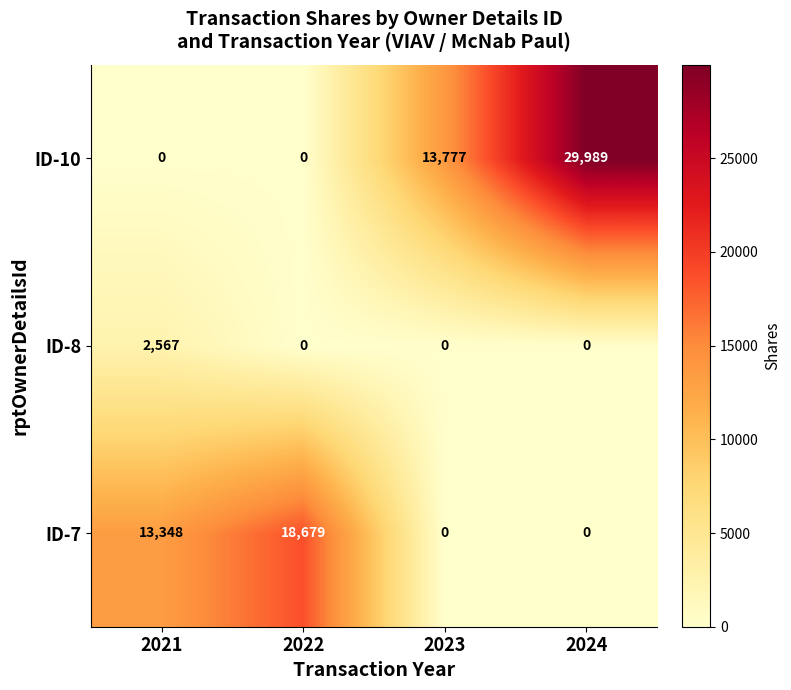

True or false: ID-8 has a value of 4088 at 2021.

False